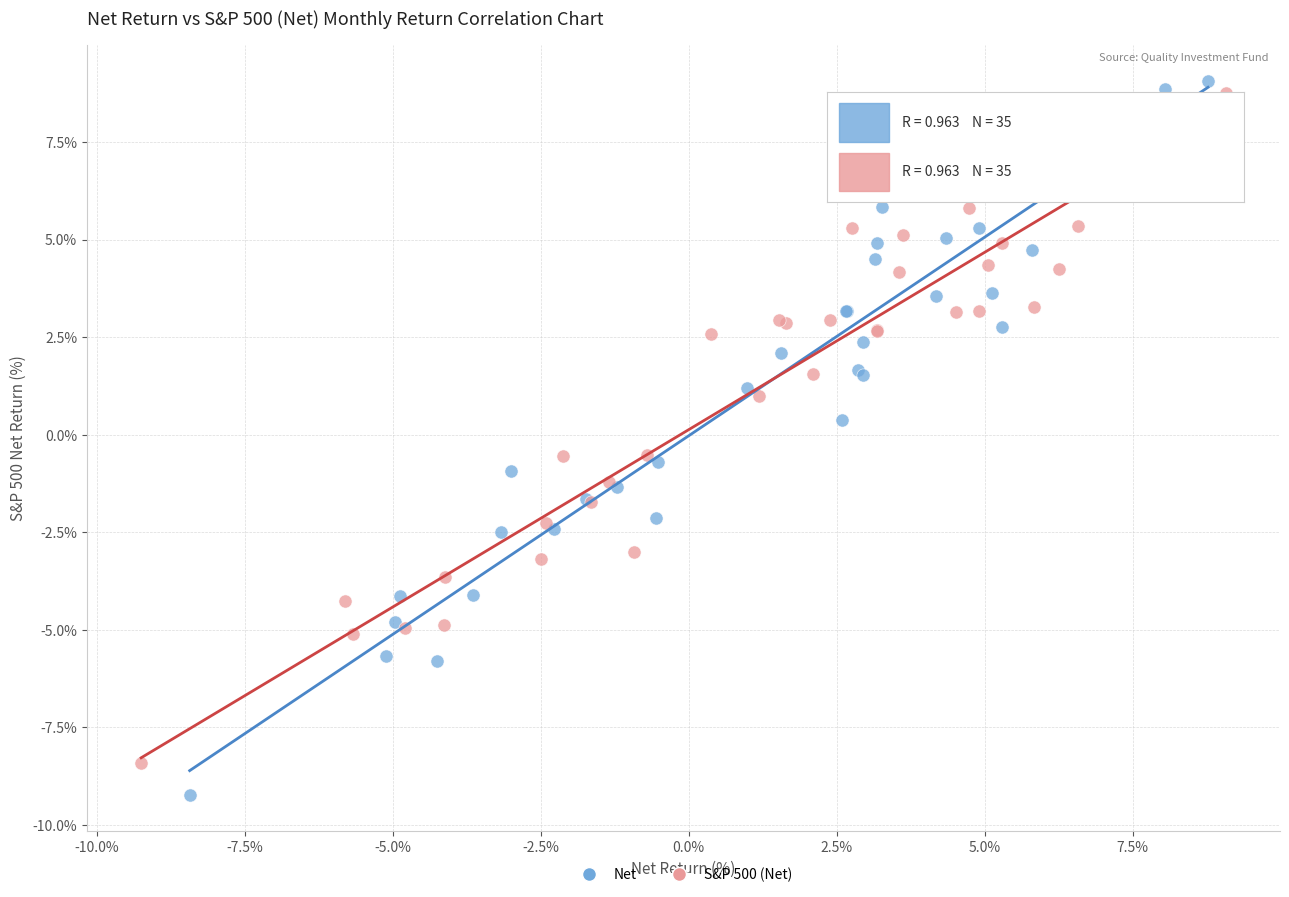

Which series reaches the maximum Y coordinate?

Net